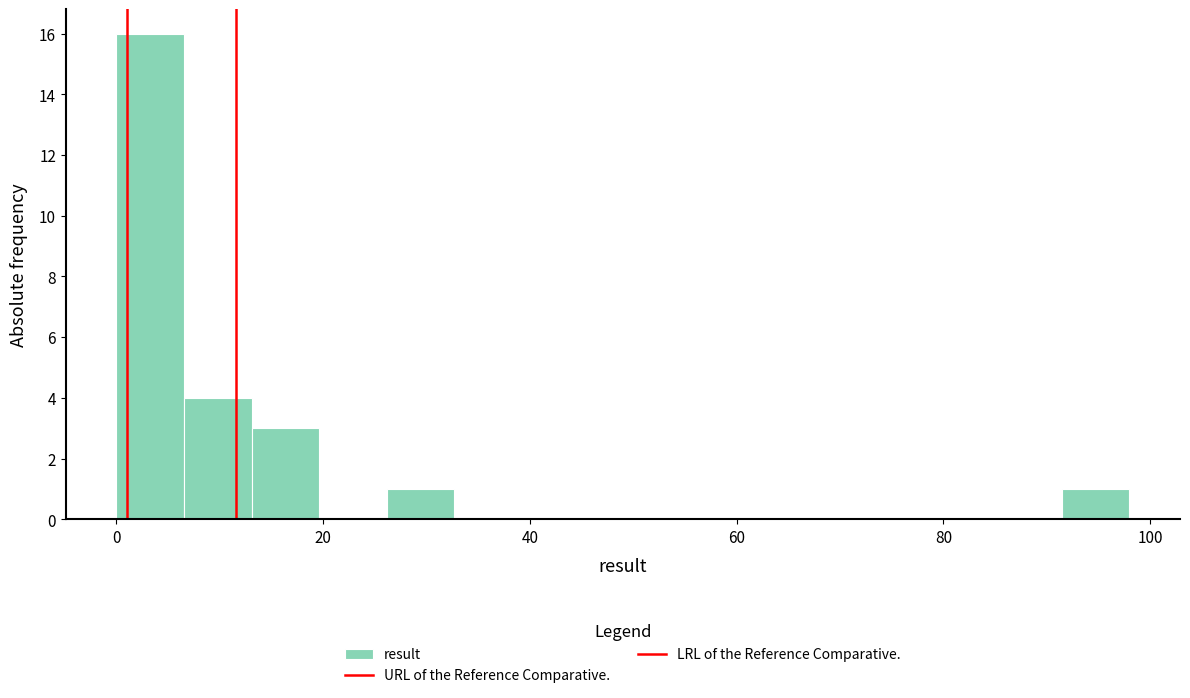

Around what value on the x-axis is the tallest bar? Give the approximate position of its centre, as read against the axis.

4